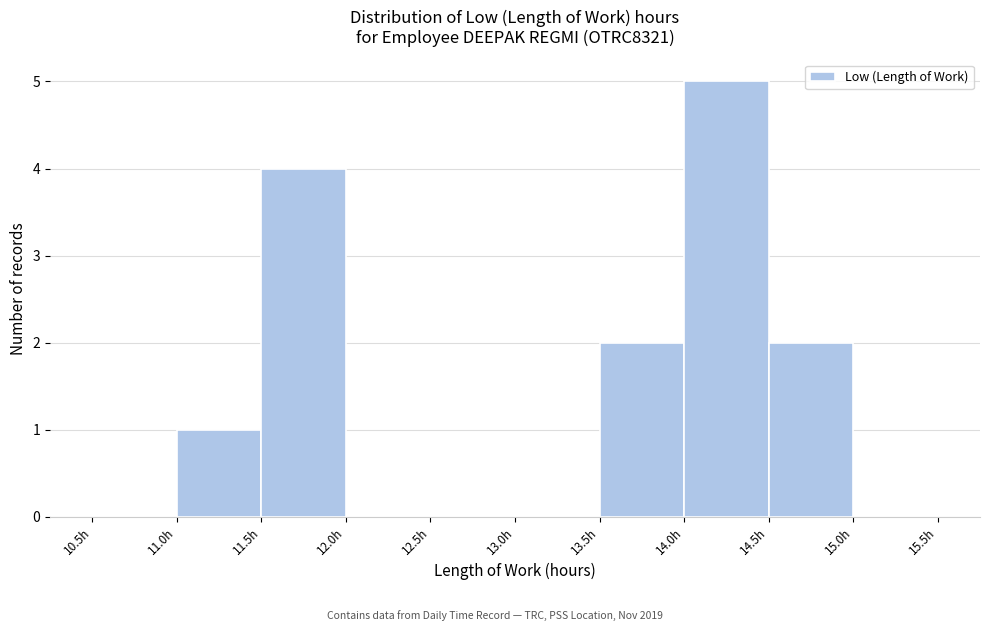

Reading left to right, transcribe this chart: for each bar, give the range it covers on the x-axis and its height. The values are not printed on the chart, so give them approximately, as read against the axis.

10.5 to 11.0: 0
11.0 to 11.5: 1
11.5 to 12.0: 4
12.0 to 12.5: 0
12.5 to 13.0: 0
13.0 to 13.5: 0
13.5 to 14.0: 2
14.0 to 14.5: 5
14.5 to 15.0: 2
15.0 to 15.5: 0